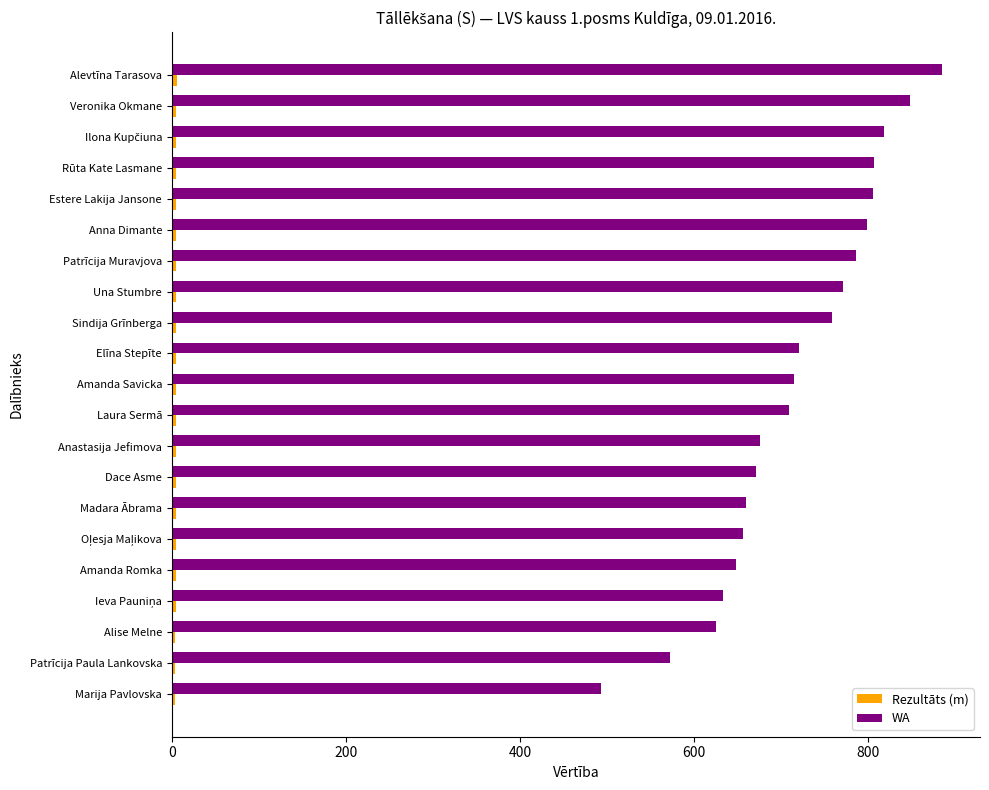

The value of WA at Anastasija Jefimova is 207.0. True or false?

False